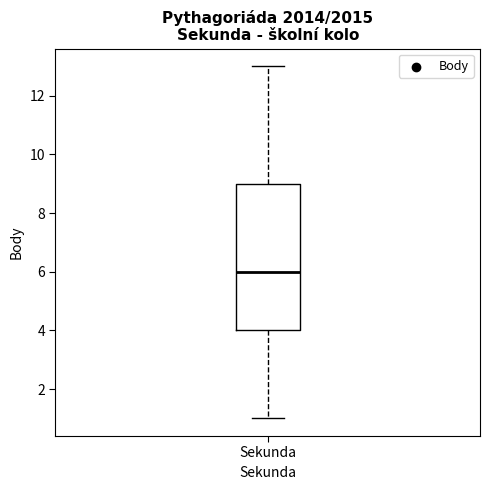

Transcribe this box plot: give where the median line is, the range the box spans, and where the two whiskers end, as read against the y-axis. The values are not printed on the chart, so give them approximately, as read against the axis.

median 6, box 4 to 9, whiskers 1 to 13